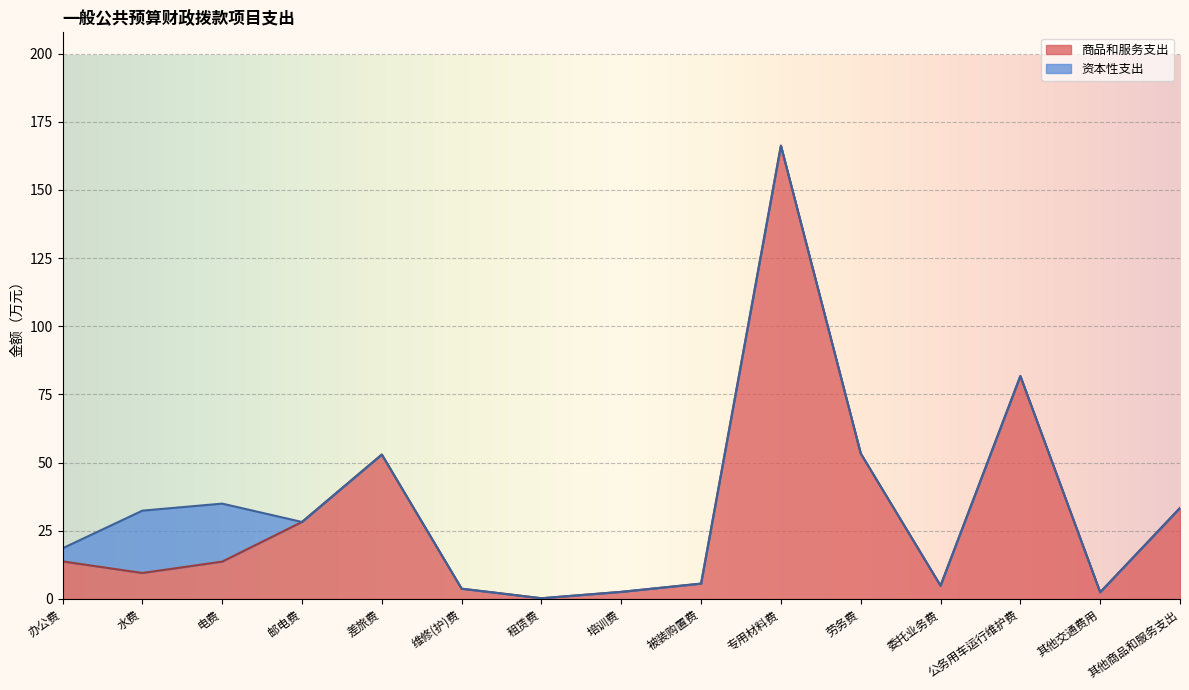

Does the chart display data point markers on the line(s)?

No